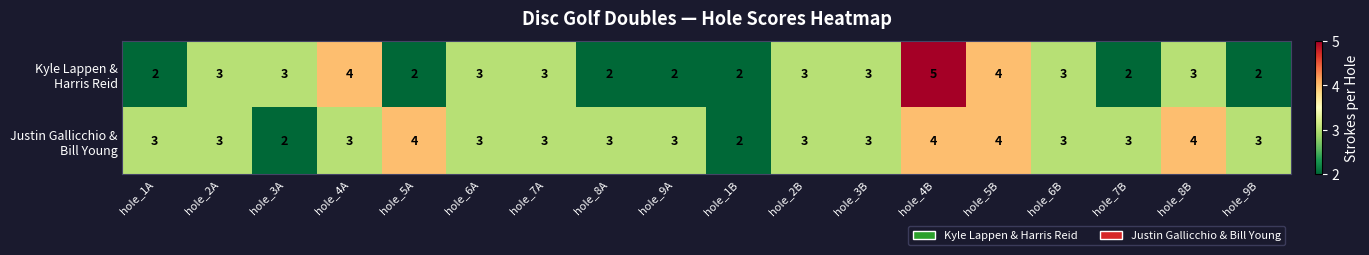

At which category is the sum across all series the highest?

hole_4B